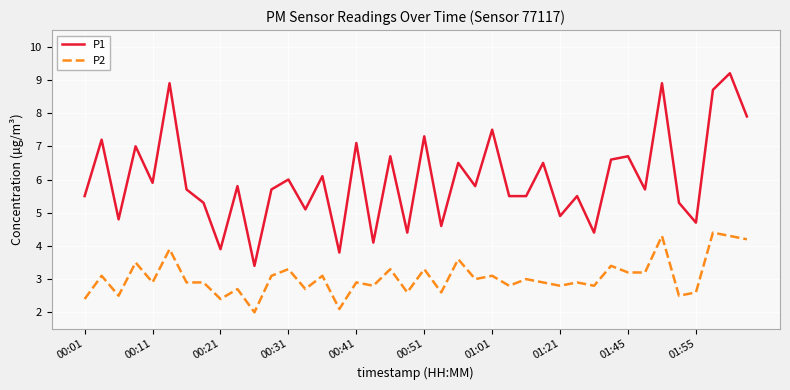

Does the chart have visible grid lines?

Yes